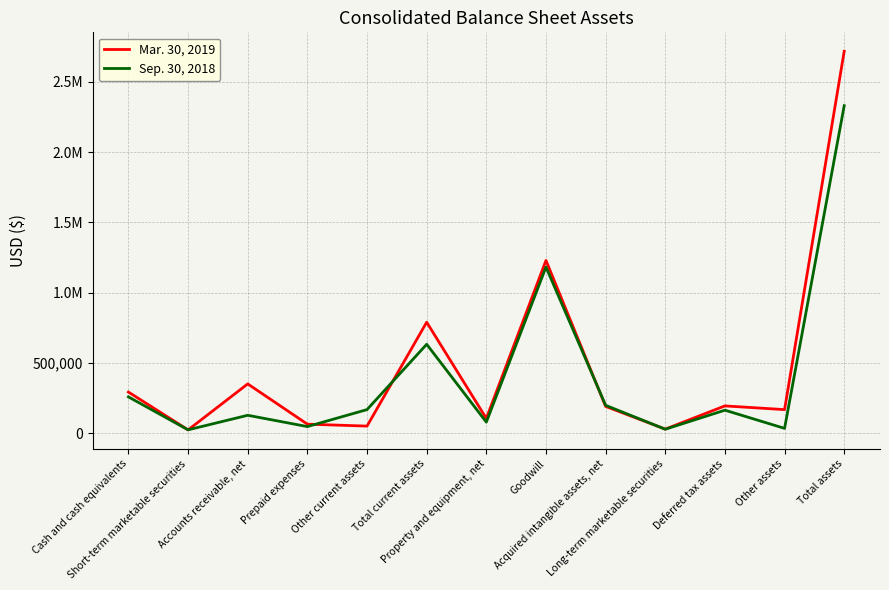

True or false: Mar. 30, 2019 and Sep. 30, 2018 intersect in this chart.

True